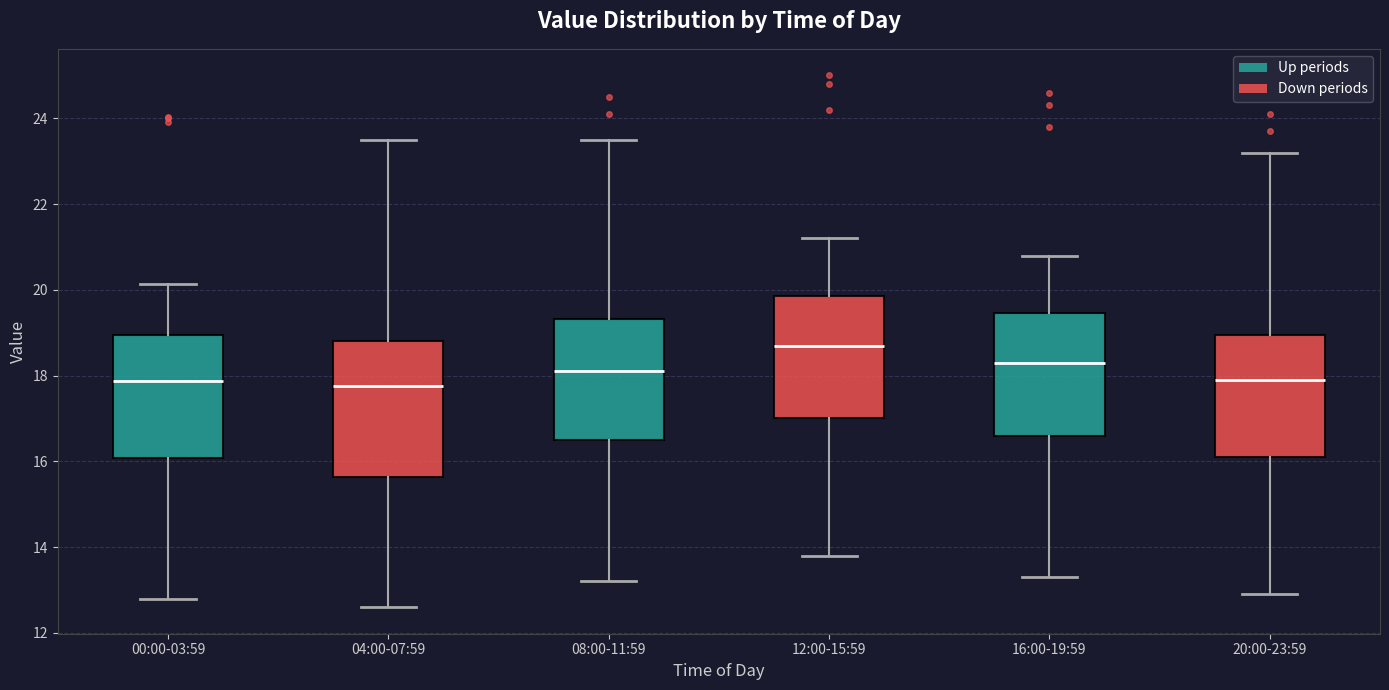

Reading left to right, transcribe this box plot: for each box, give where its median line is, the range the box spans, and where its two whiskers end, as read against the y-axis. The values are not printed on the chart, so give them approximately, as read against the axis.

00:00-03:59: median 17.8, box 16.0 to 19.0, whiskers 12.8 to 20.2
04:00-07:59: median 17.8, box 15.6 to 18.8, whiskers 12.6 to 23.6
08:00-11:59: median 18.2, box 16.6 to 19.4, whiskers 13.2 to 23.6
12:00-15:59: median 18.8, box 17.0 to 19.8, whiskers 13.8 to 21.2
16:00-19:59: median 18.4, box 16.6 to 19.4, whiskers 13.4 to 20.8
20:00-23:59: median 18.0, box 16.2 to 19.0, whiskers 13.0 to 23.2